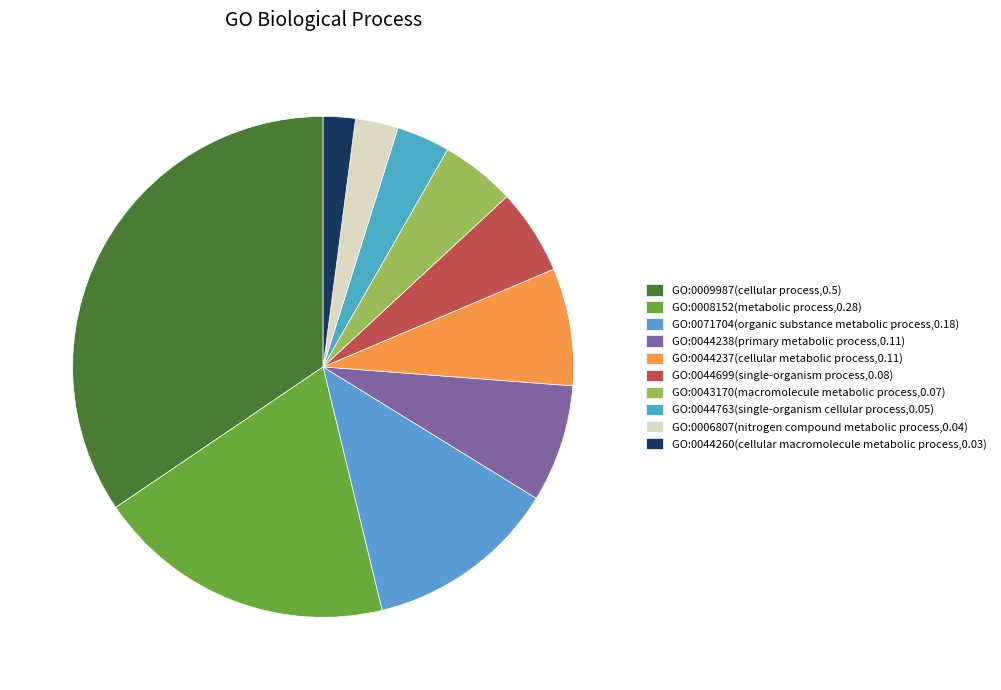

The GO:0044699 slice represents 19% of the pie. True or false?

False